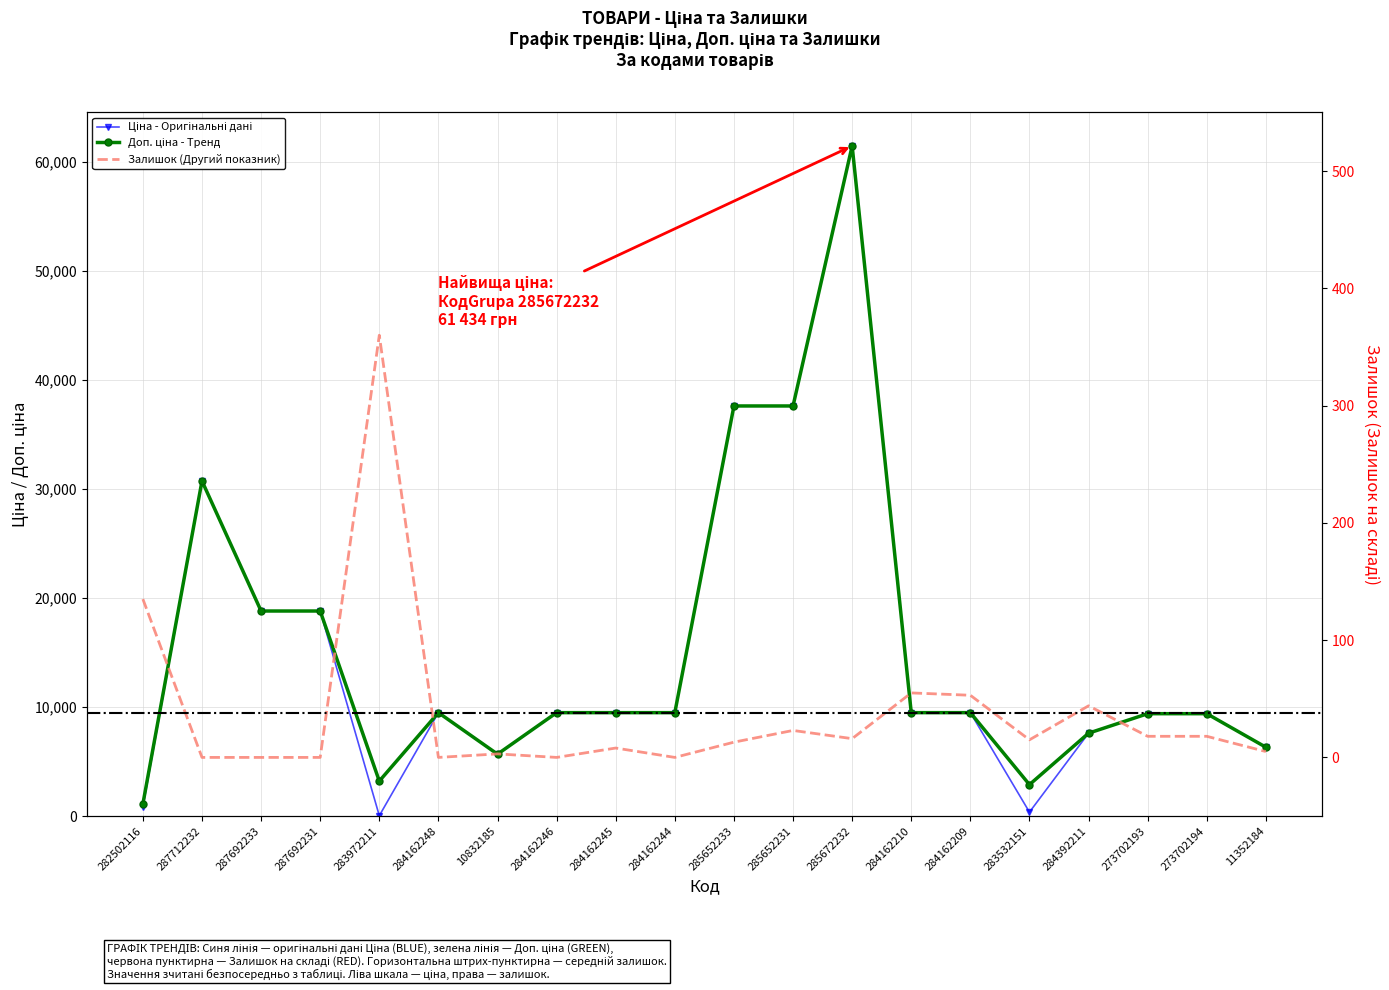

True or false: Ціна and Доп. ціна intersect in this chart.

False